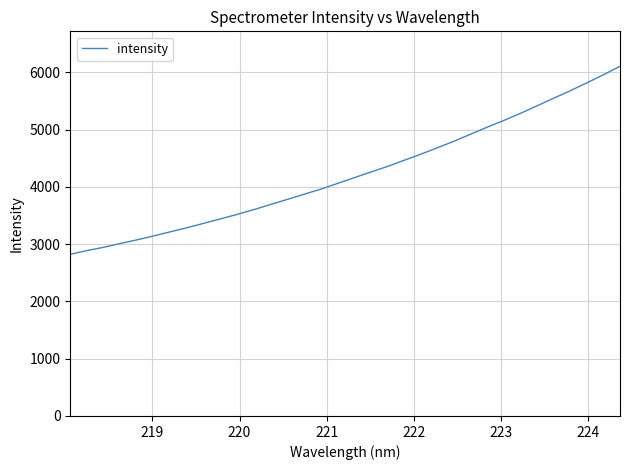

What is the minimum value shown in the chart?

2823.0